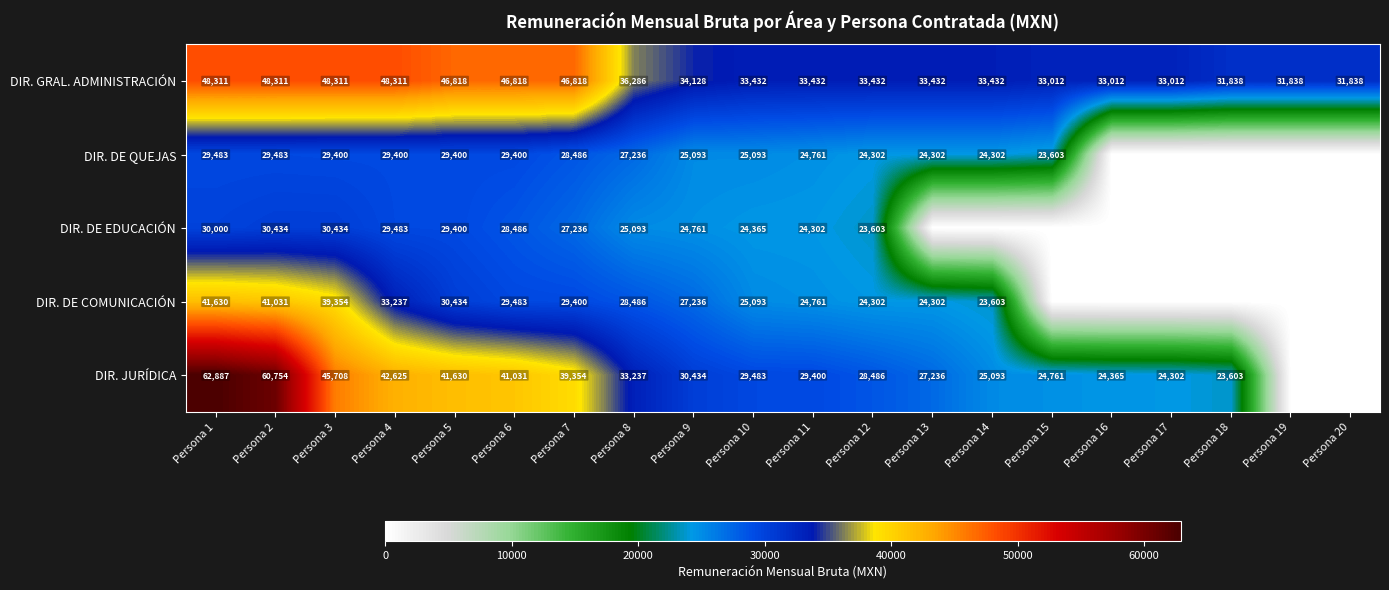

What is the total value across all series at Persona 3?

193207